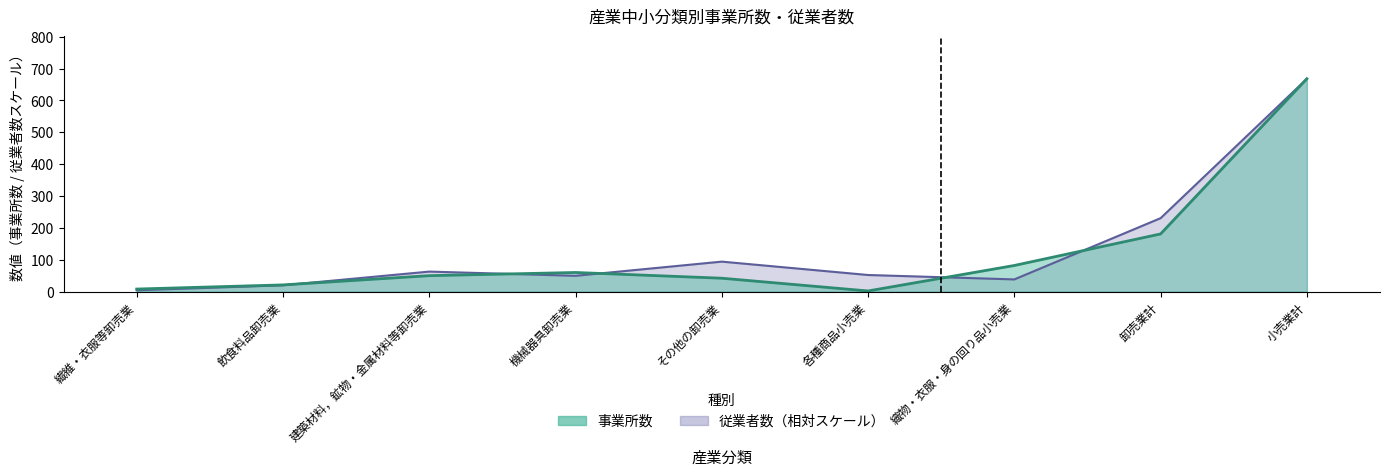

Which series has the largest total across all categories?

従業者数（人）